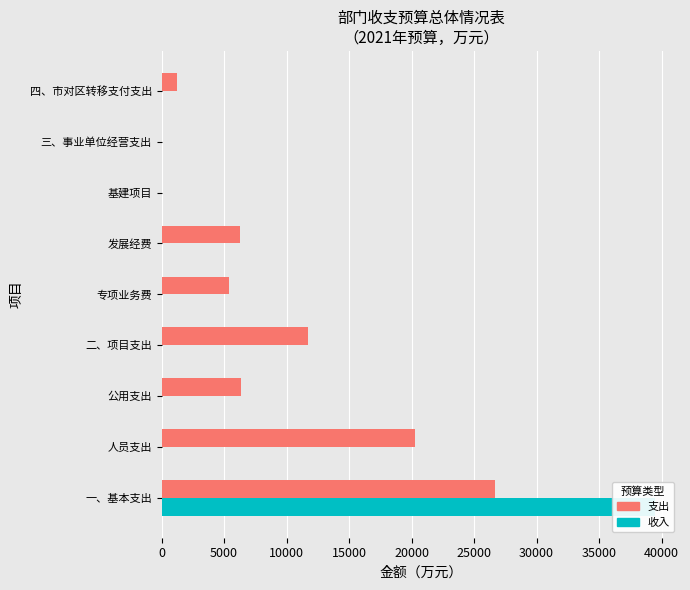

Does the chart contain stacked bars?

No